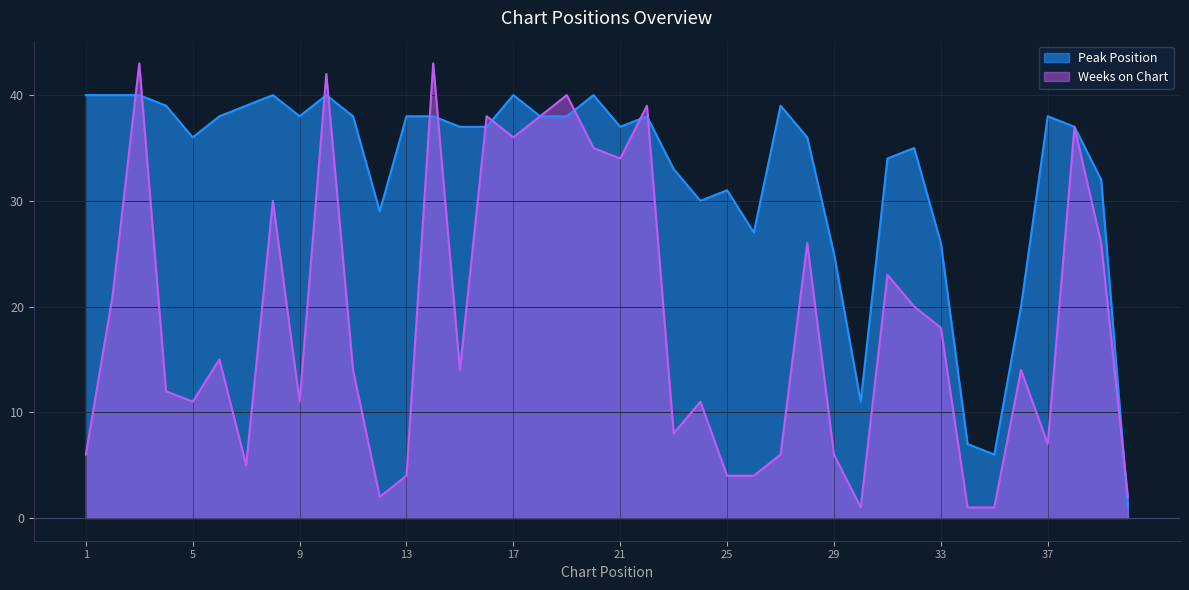

How many data points does each series have?

40